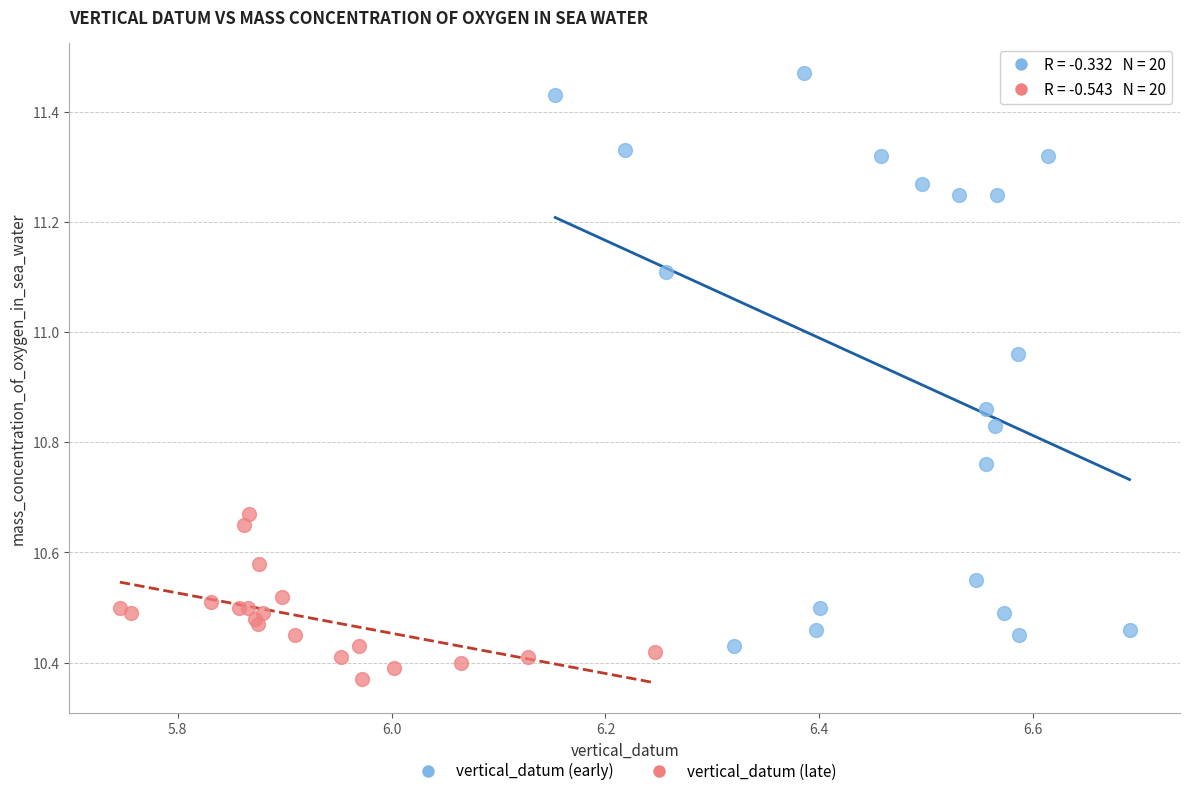

Which series has the largest Y range (max minus min)?

vertical_datum (early)